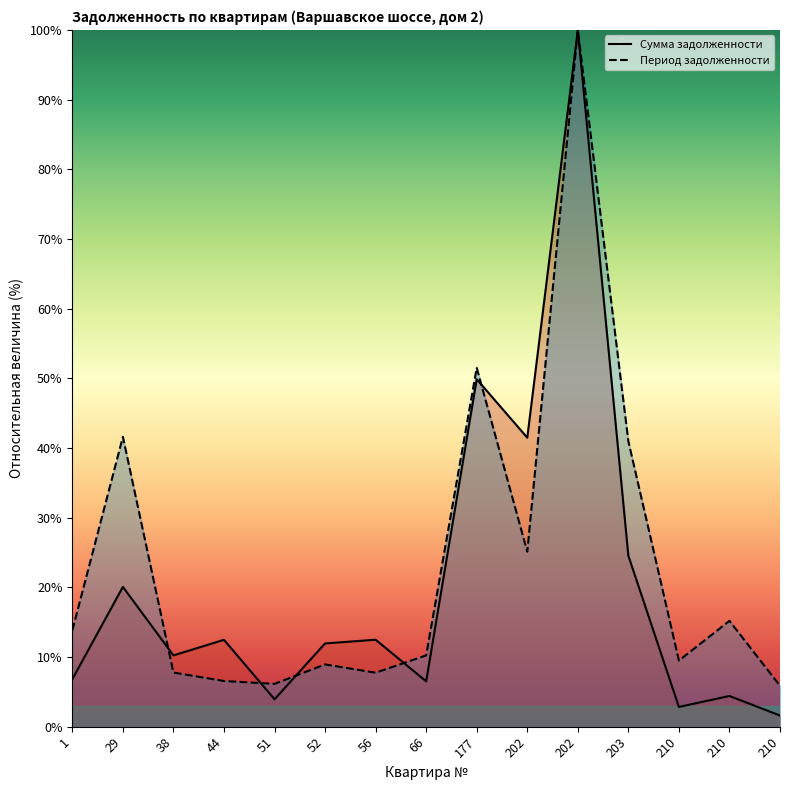

List the series in order of their overall mean, highest first.

Период задолженности (мес.), Сумма задолженности (тыс. руб.)